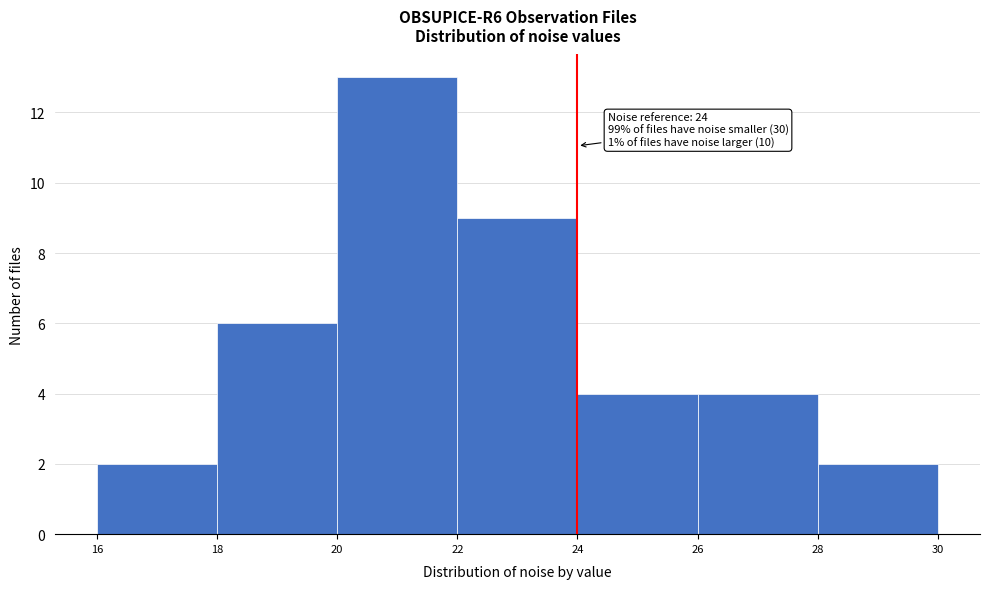

Over which range of the x-axis is the bar tallest?

20 to 22